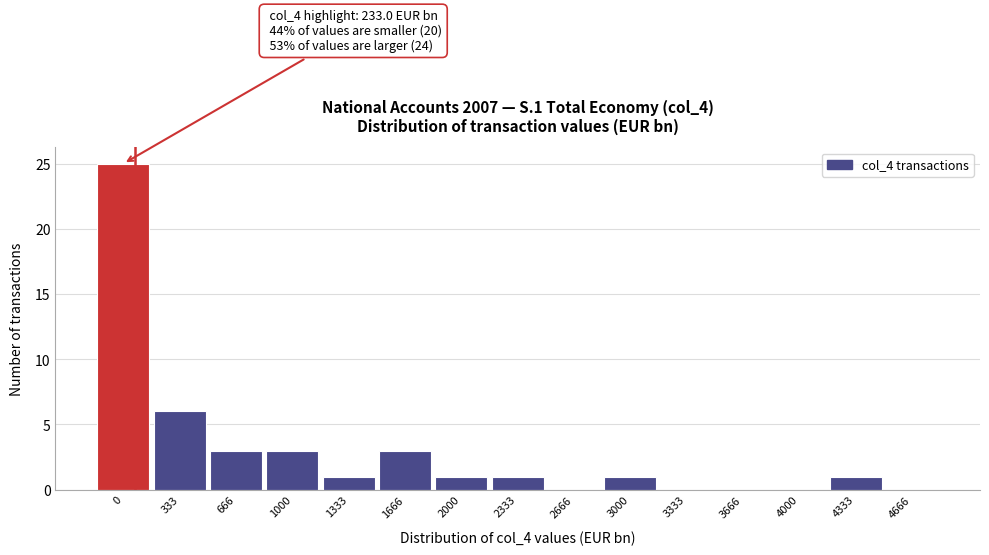

Reading right to left, what are all the values shown in this chart?

4666=0	4333=1	4000=0	3666=0	3333=0	3000=1	2666=0	2333=1	2000=1	1666=3	1333=1	1000=3	666=3	333=6	0=25